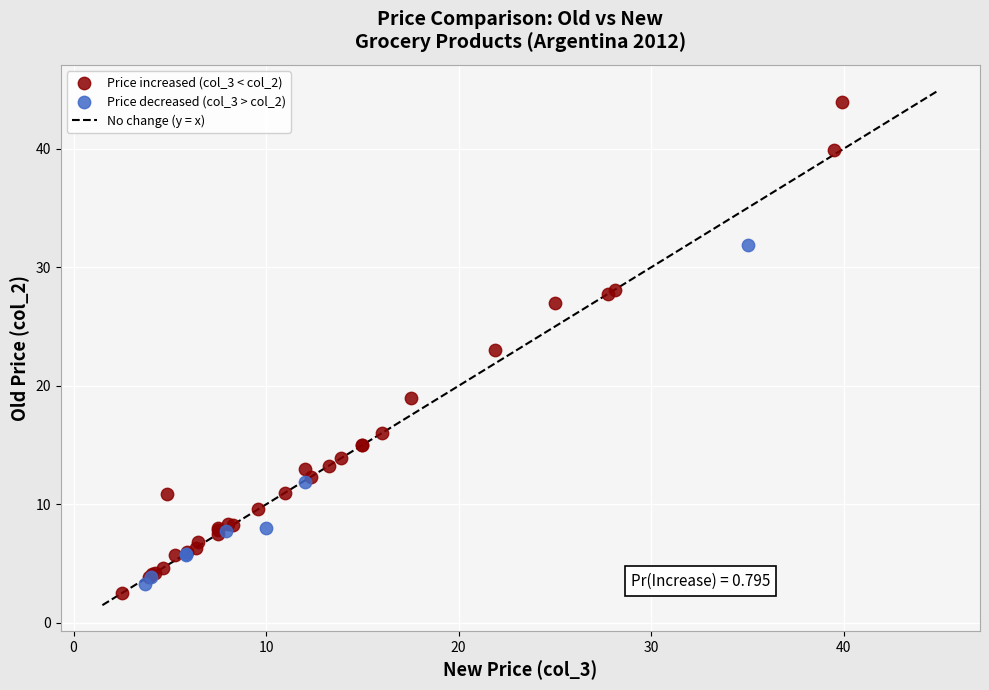

Which series contains the highest Y value?

Price increased (col_3 < col_2)